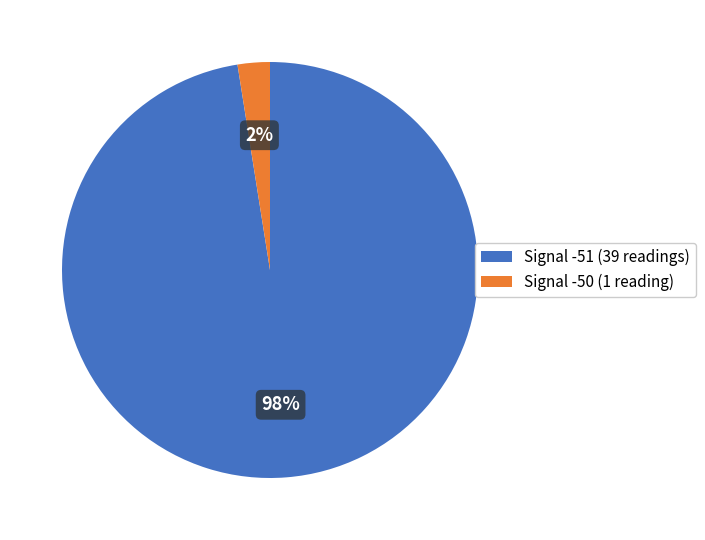

Between Signal -50 (1 reading) and Signal -51 (39 readings), which is larger?

Signal -51 (39 readings)